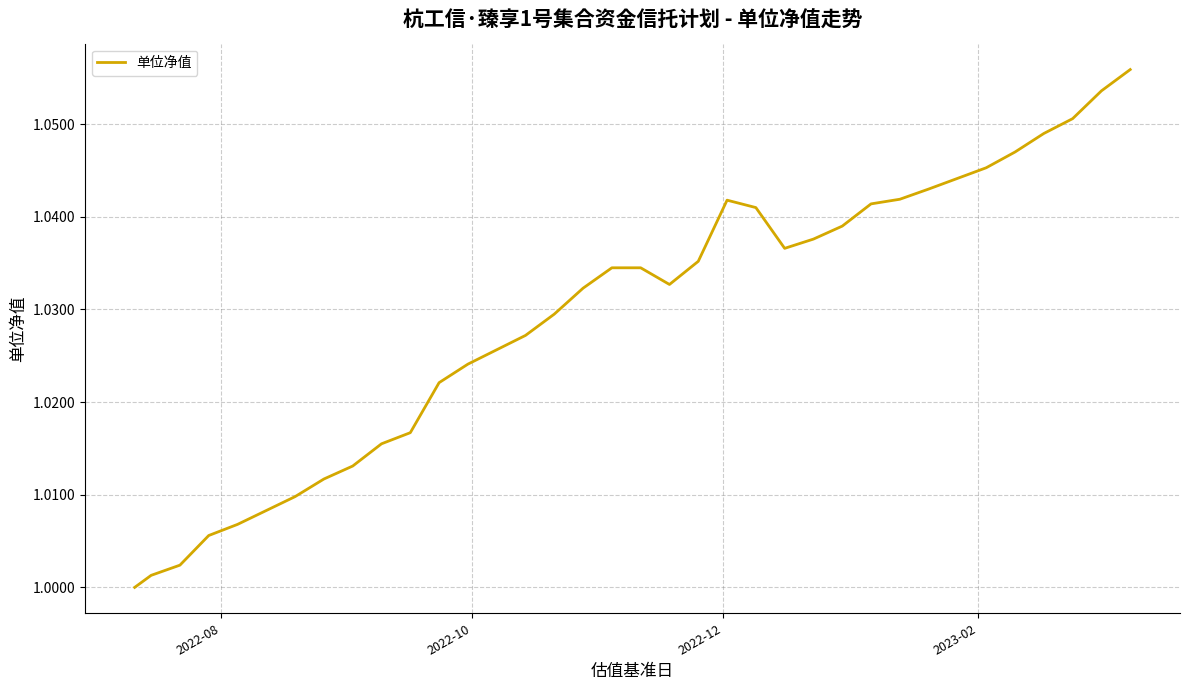

Is this an area chart (filled region under the line)?

No